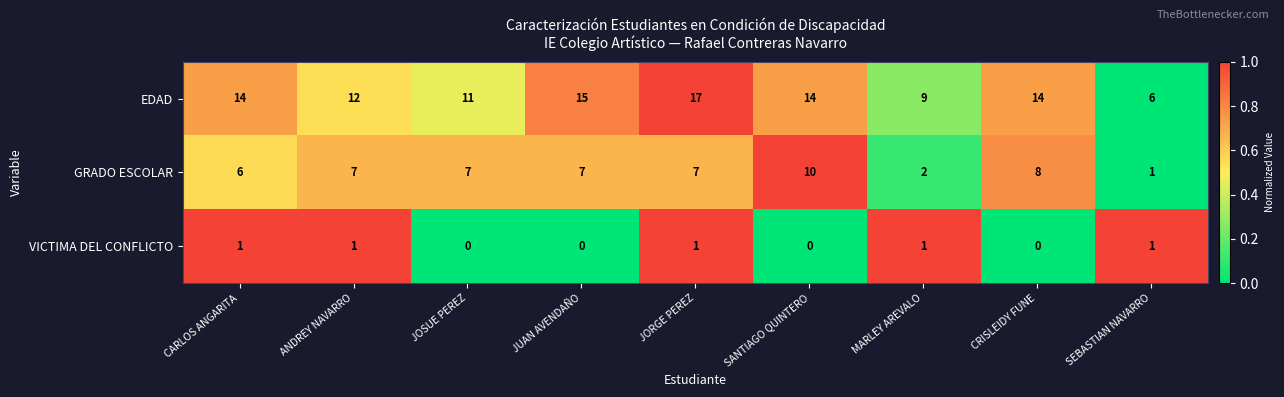

At which label does GRADO ESCOLAR reach its minimum?

SEBASTIAN NAVARRO